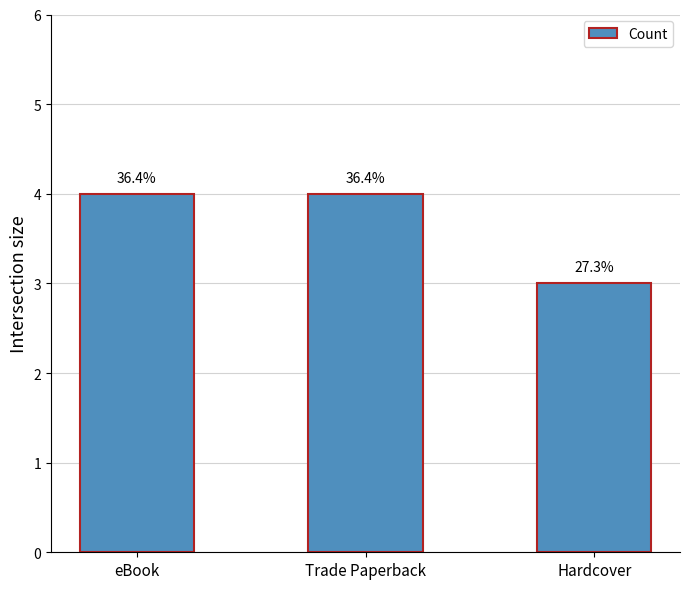

Does the chart contain any negative values?

No